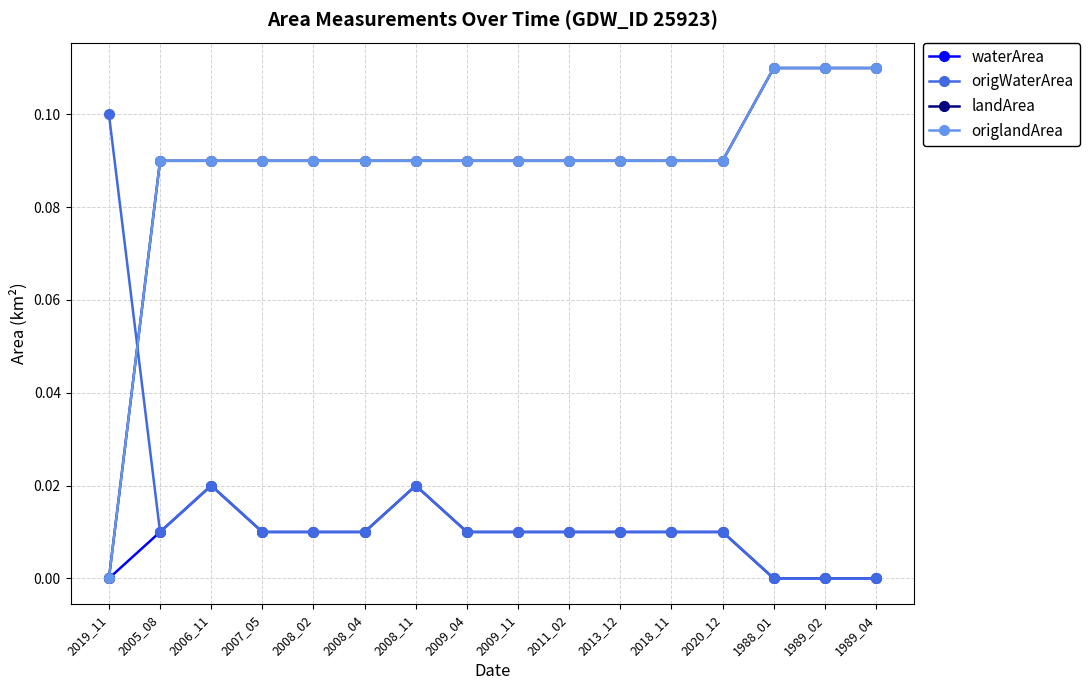

Where is the first local maximum for waterArea?

2006_11